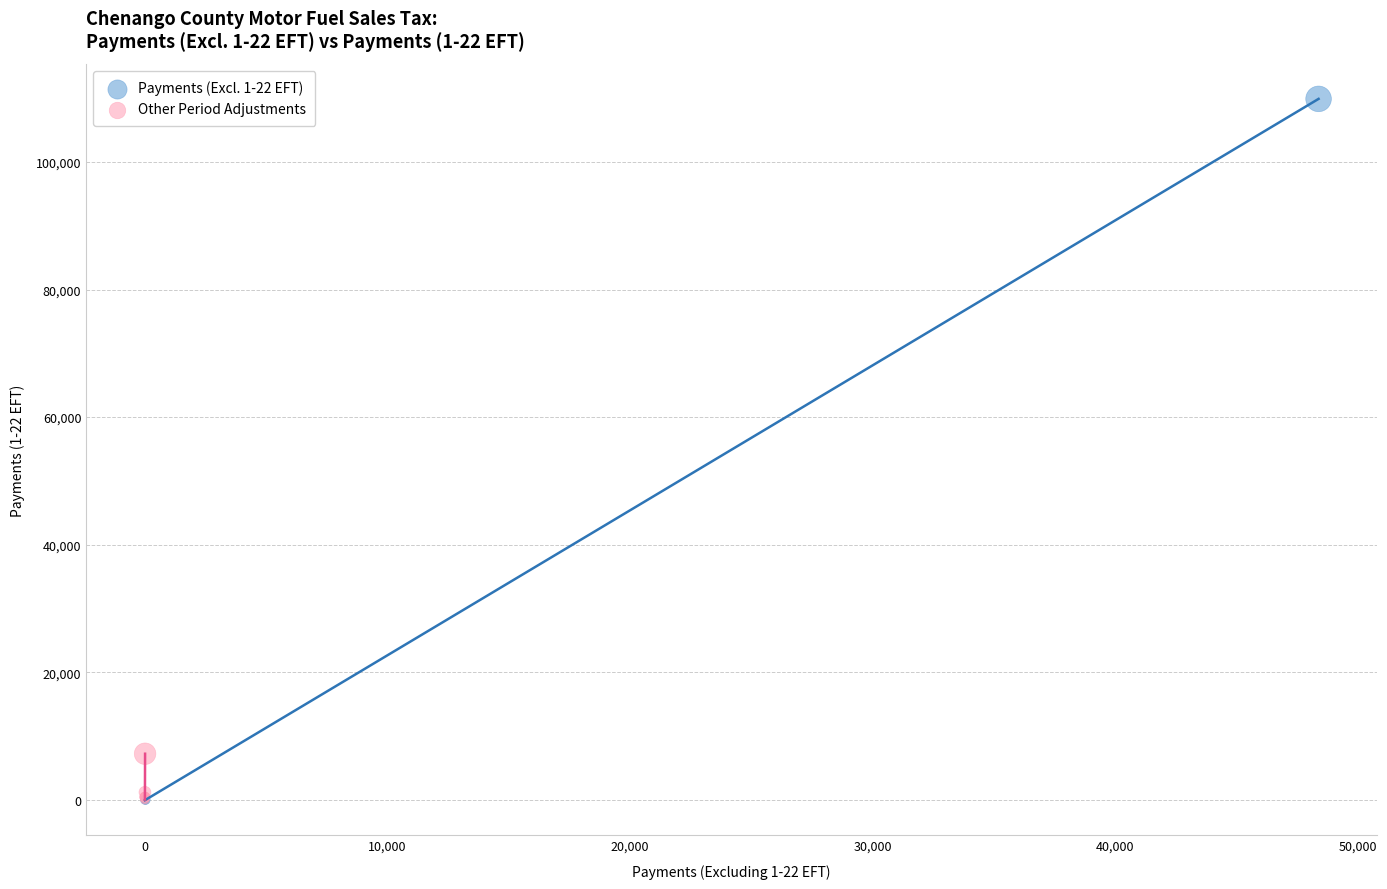

Which series contains the highest Y value?

Payments (Excl. 1-22 EFT)